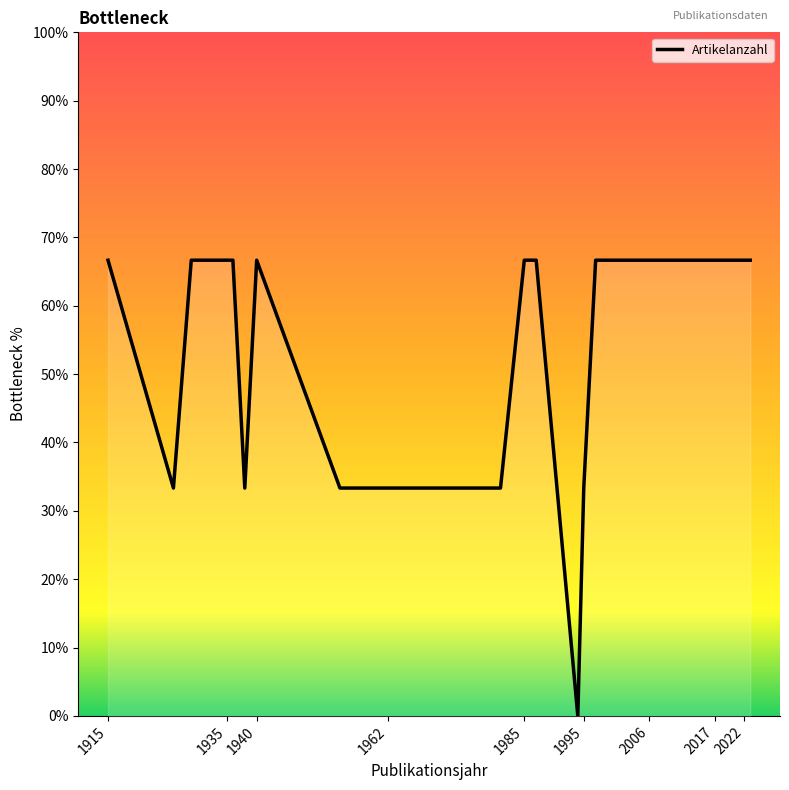

What is the sum of all values?

1400.0